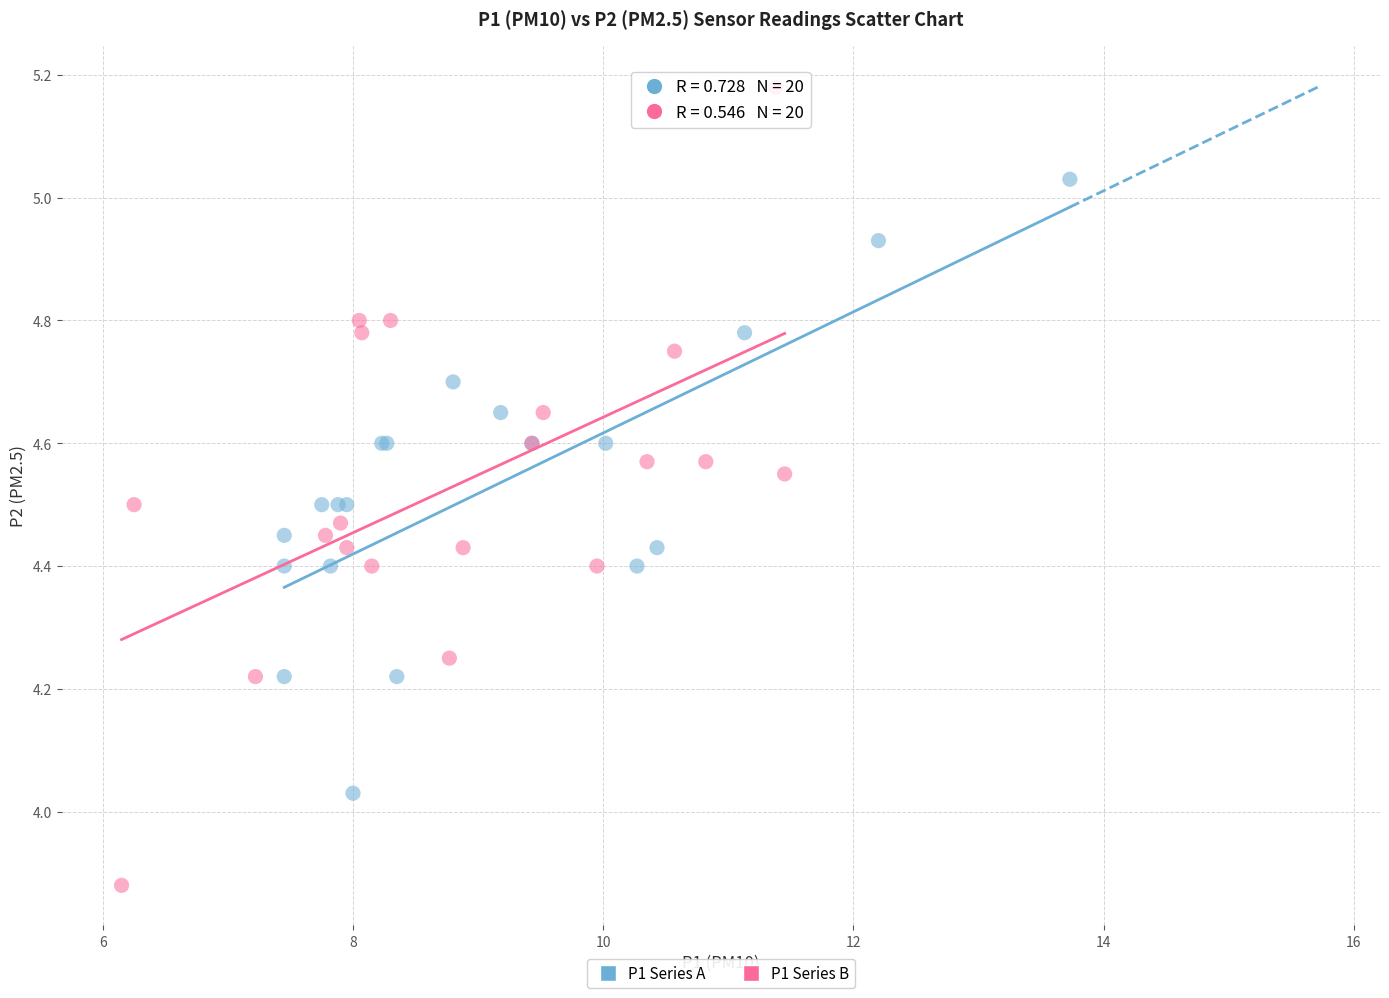

Which series has the widest spread of Y values?

P1 Series B